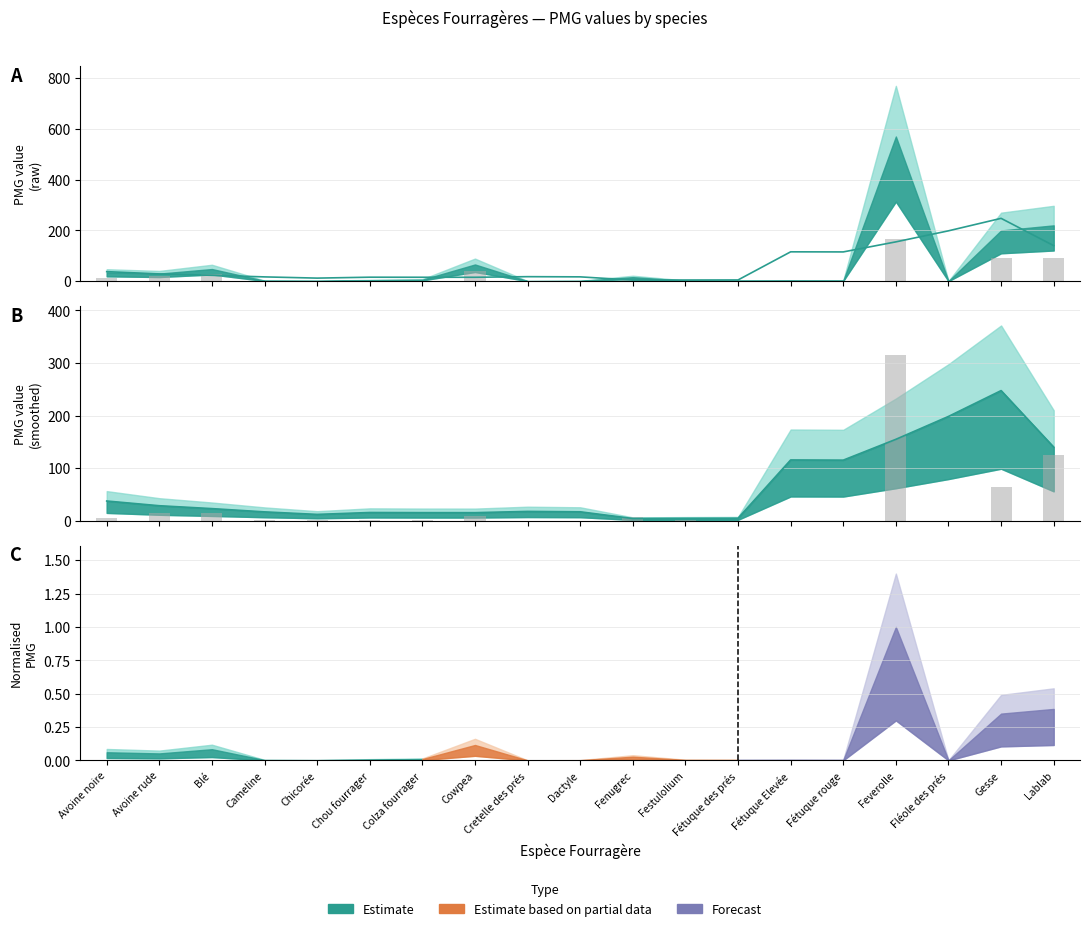

Which category has the lowest value across all series?

Fléole des prés